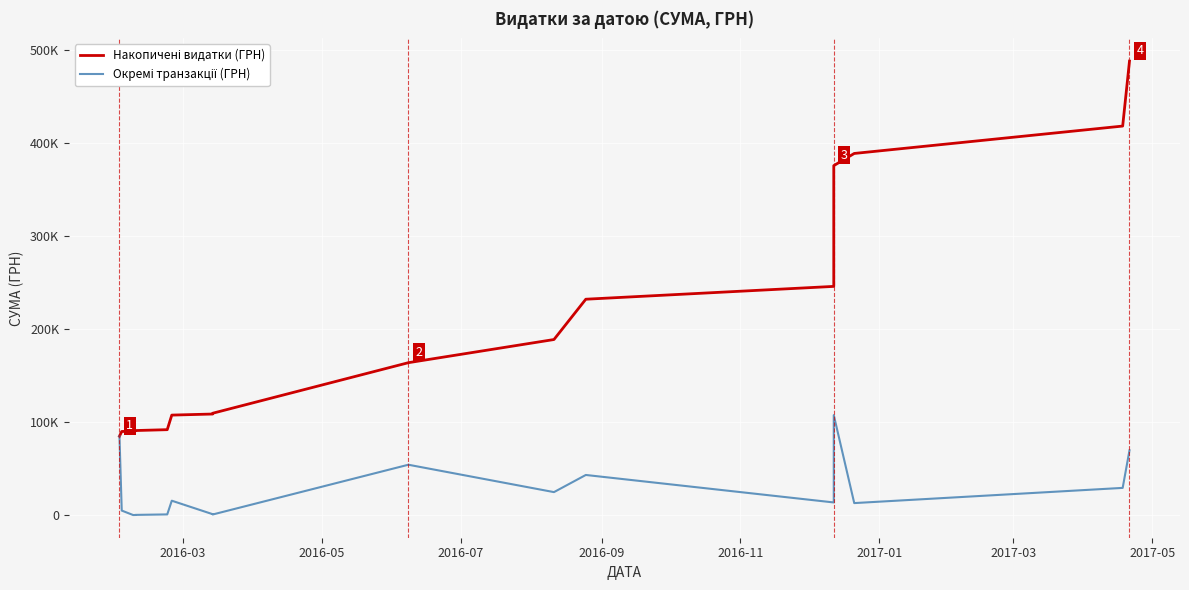

True or false: Накопичені видатки (ГРН) and Окремі транзакції (ГРН) cross at least once.

False